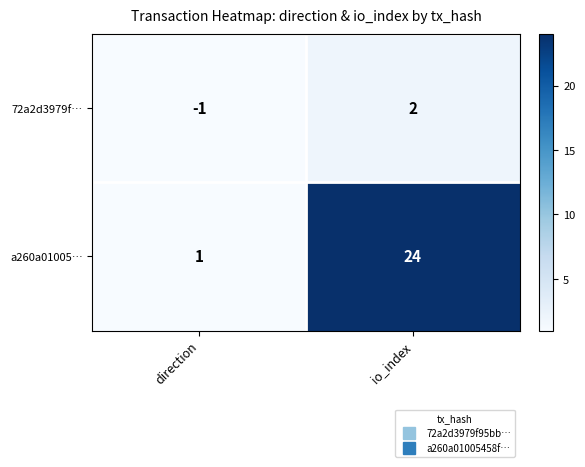

Reading left to right, transcribe all the data shown in this chart.

72a2d3979f…: direction=-1	io_index=2
a260a01005…: direction=1	io_index=24